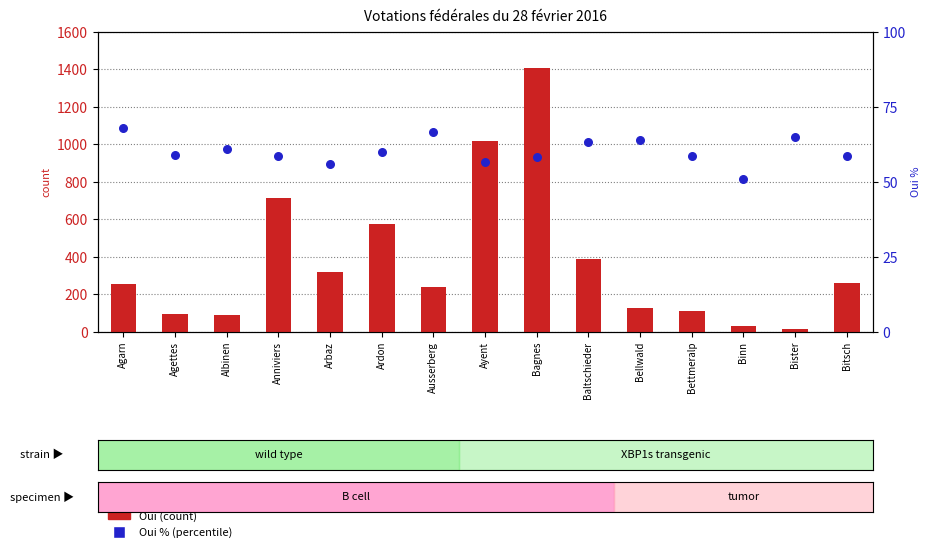

At how many categories does at least one series exceed 637?

3